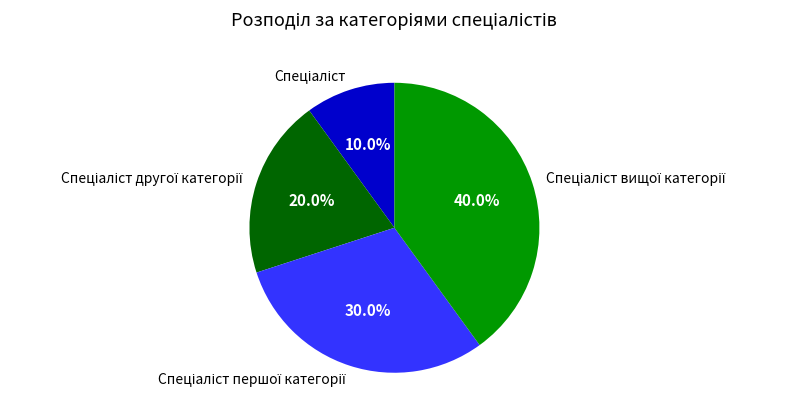

How many segments does this pie chart have?

4